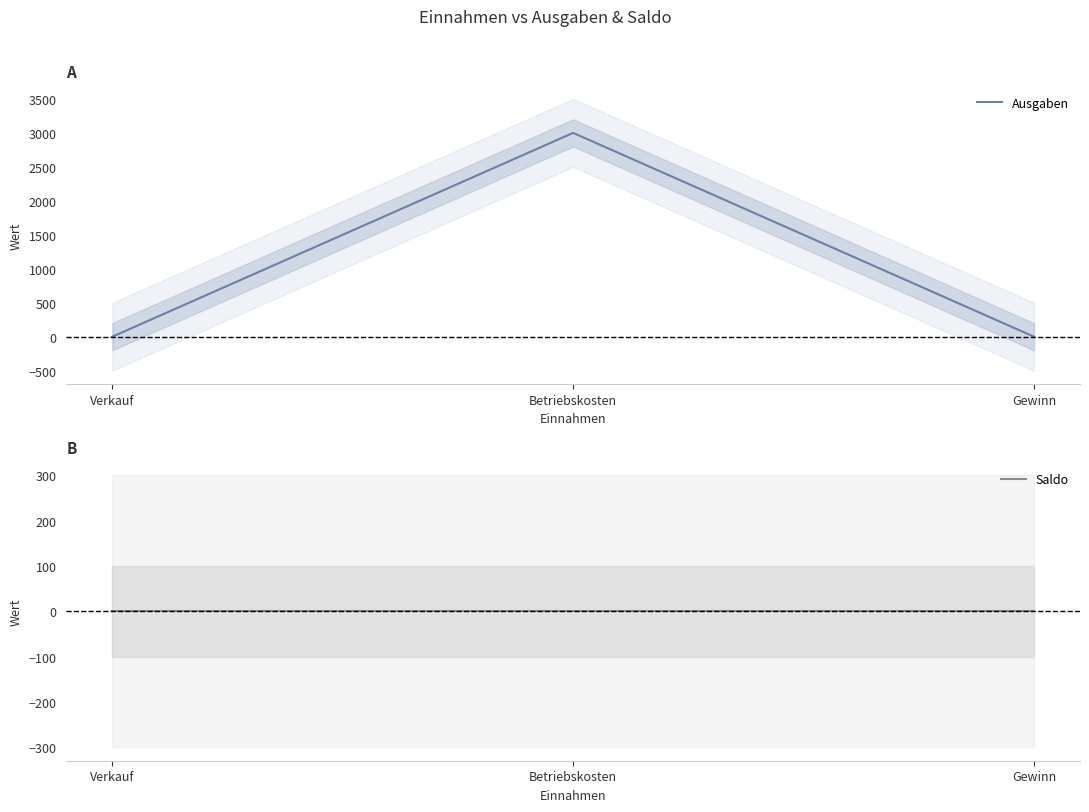

Does the chart display data point markers on the line(s)?

No